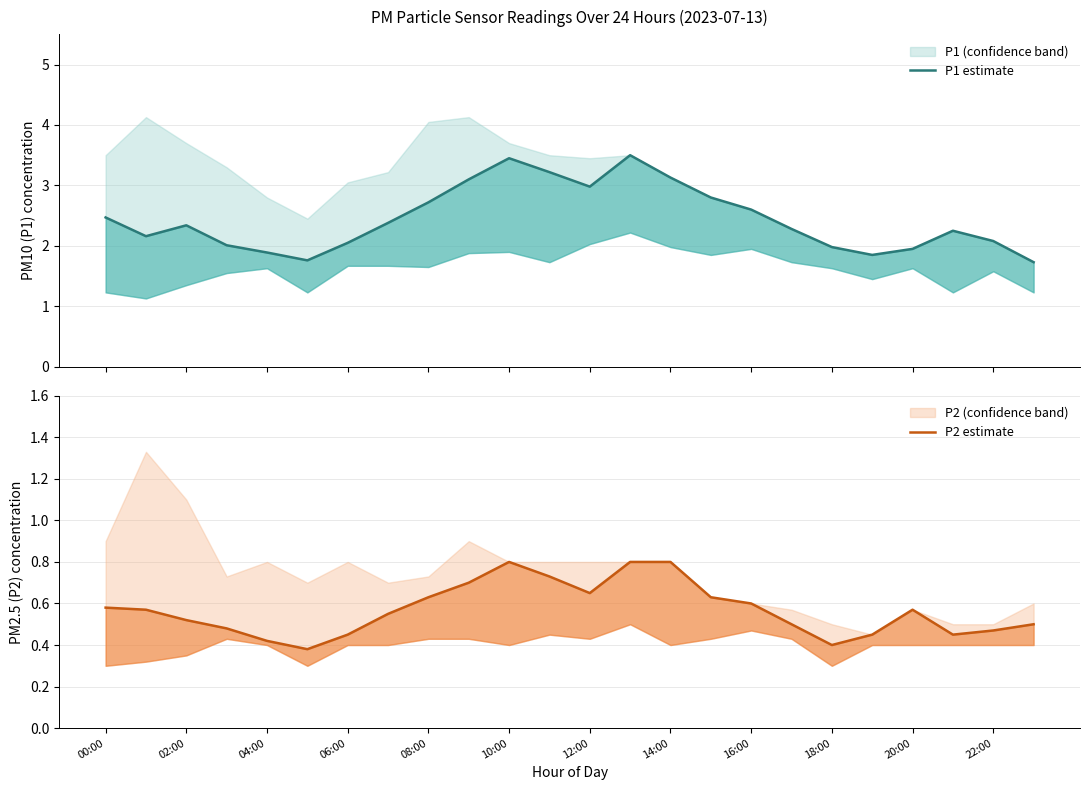

Read the P1 estimate value at 19.

1.9